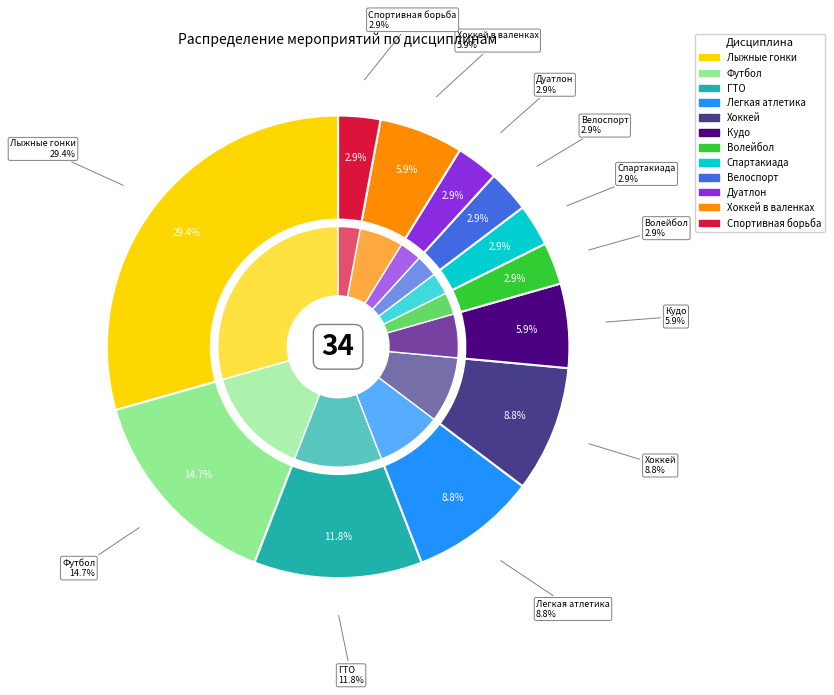

Does Легкая атлетика represent more than half of the total?

No